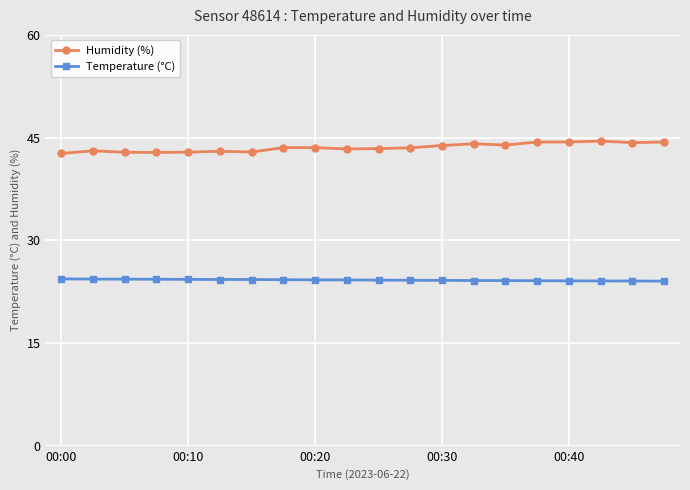

True or false: Humidity (%) and Temperature (°C) cross at least once.

False